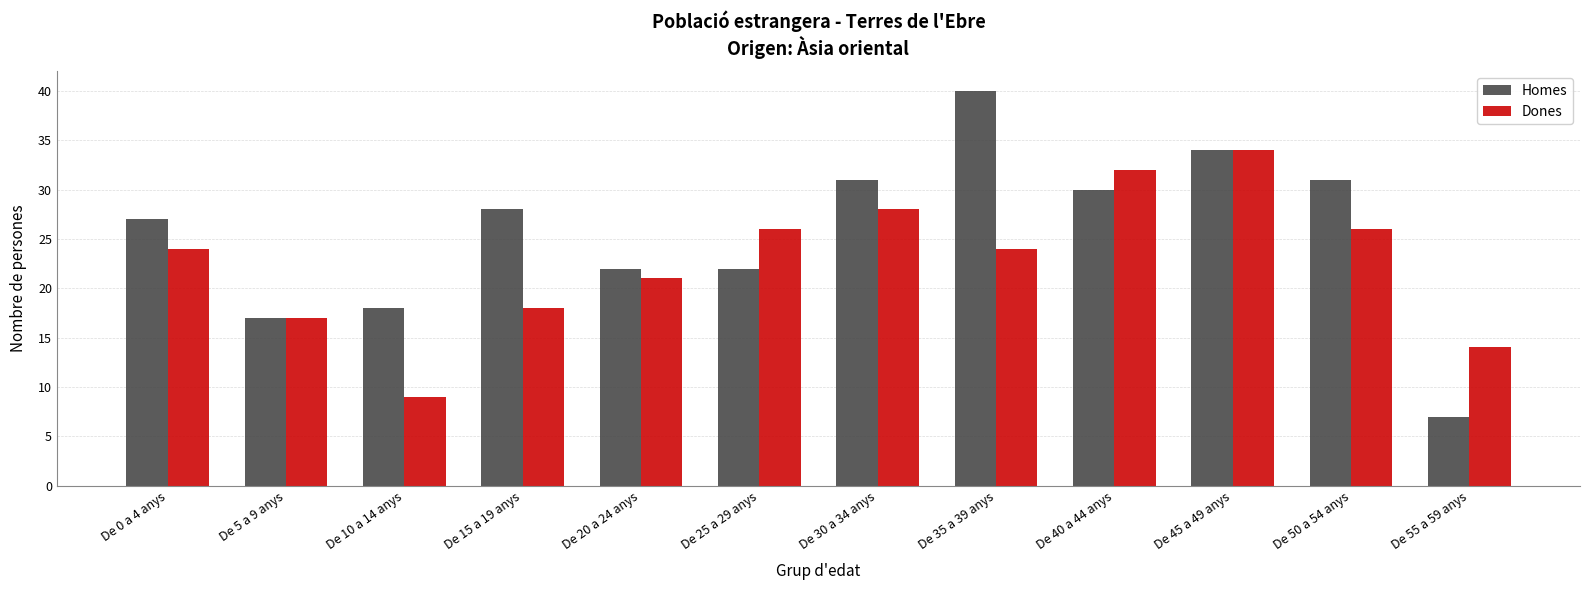

How many bars are there in total?

24